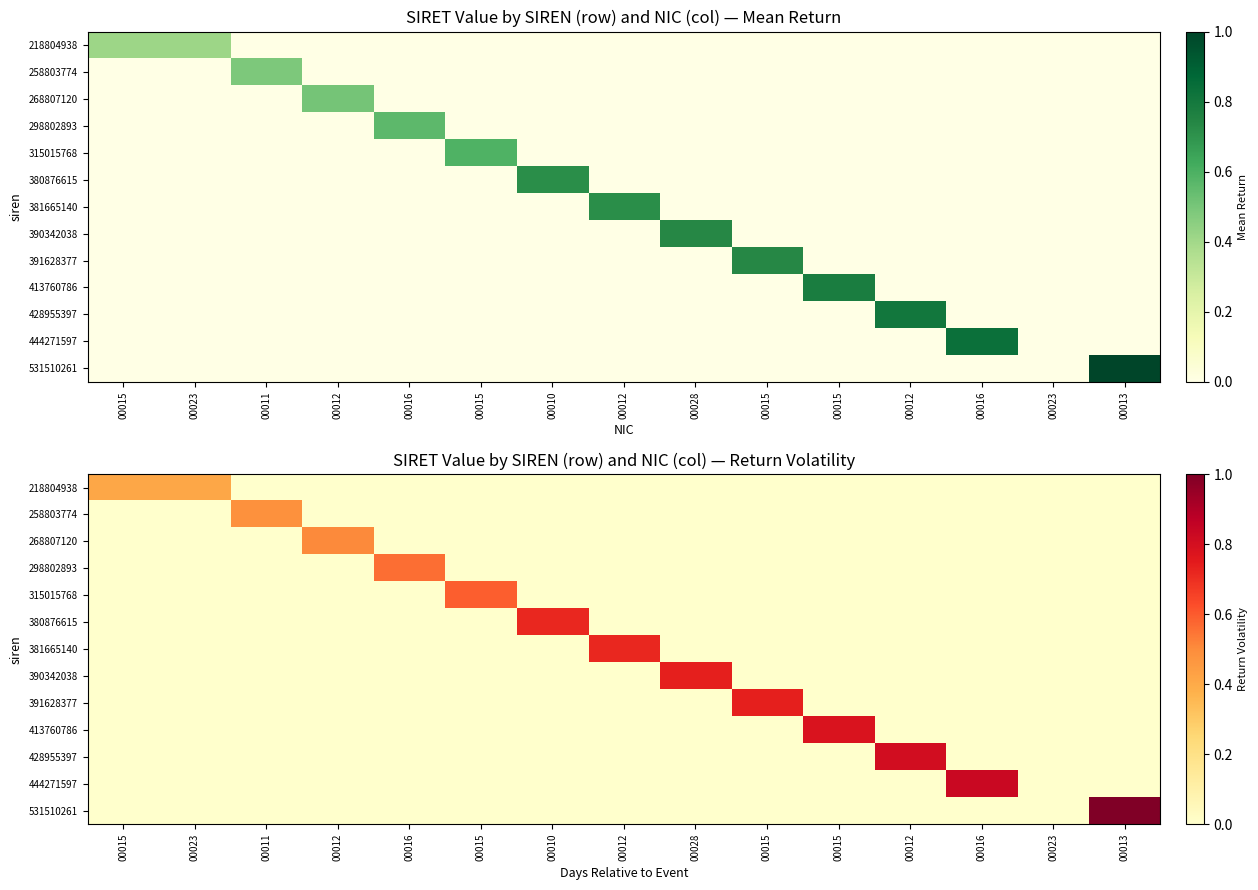

What is the maximum value for 531510261?

1.0